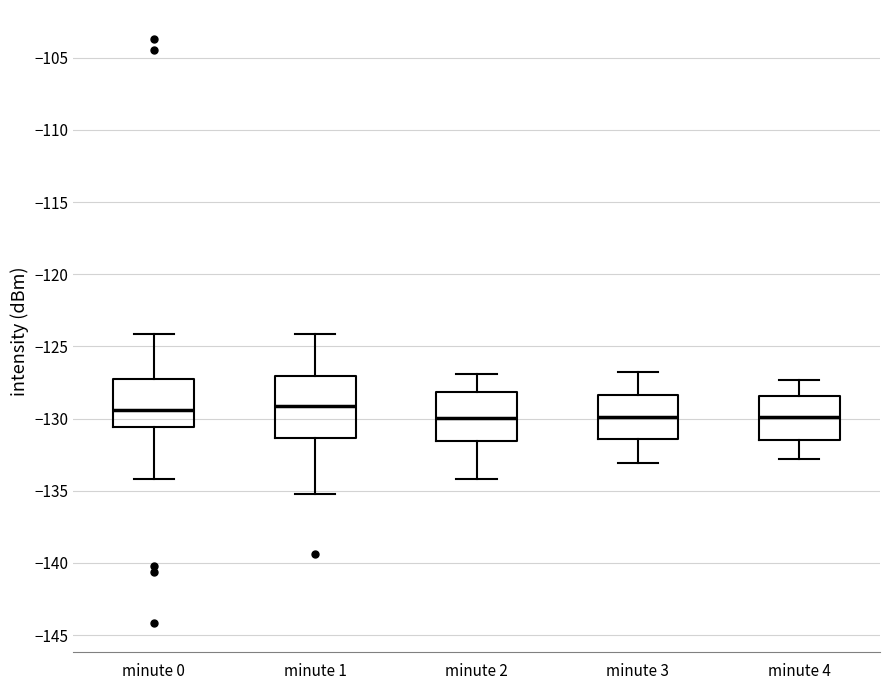

Reading left to right, transcribe this box plot: for each box, give where its median line is, the range the box spans, and where its two whiskers end, as read against the y-axis. The values are not printed on the chart, so give them approximately, as read against the axis.

minute 0: median -129.5, box -130.5 to -127.0, whiskers -134.0 to -124.0
minute 1: median -129.0, box -131.5 to -127.0, whiskers -135.0 to -124.0
minute 2: median -130.0, box -131.5 to -128.0, whiskers -134.0 to -127.0
minute 3: median -130.0, box -131.5 to -128.5, whiskers -133.0 to -127.0
minute 4: median -130.0, box -131.5 to -128.5, whiskers -133.0 to -127.5